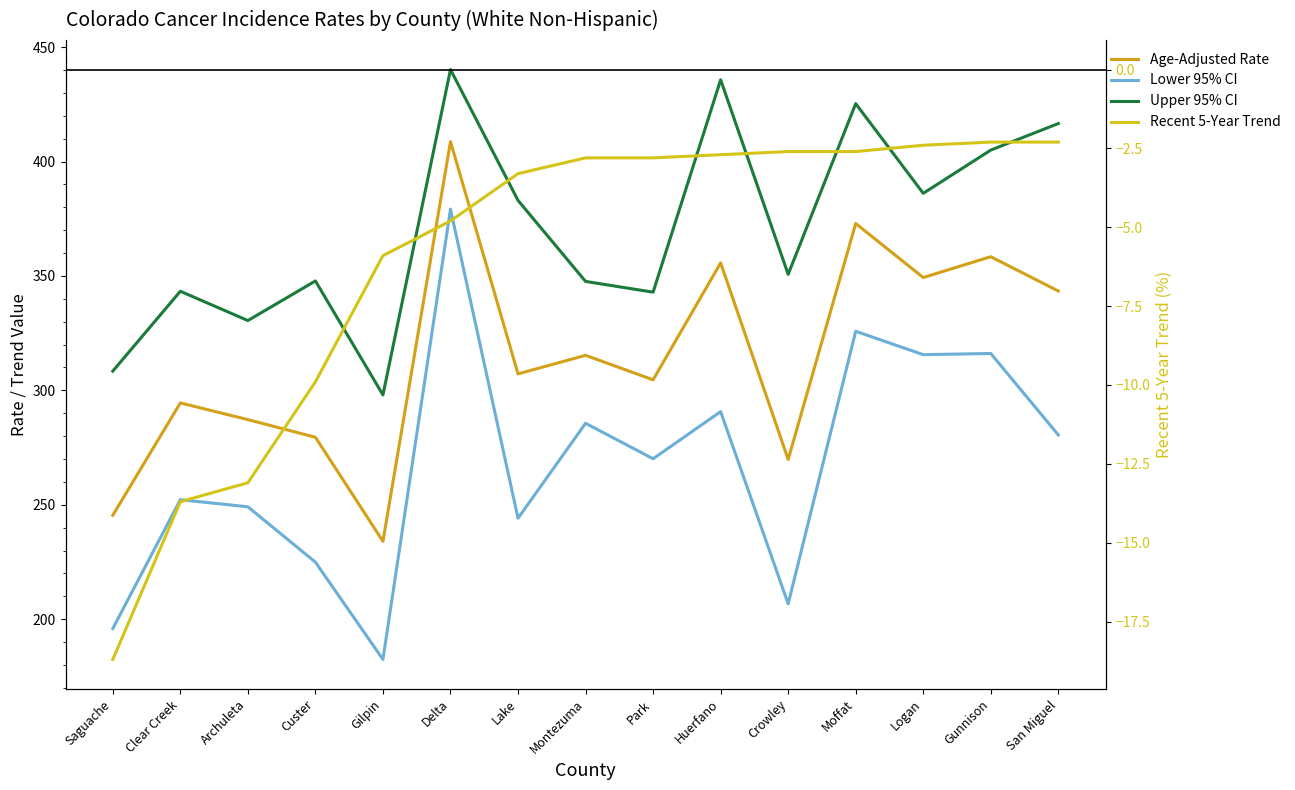

Reading right to left, list all the values displayed in this chart.

Age-Adjusted Rate: San Miguel=343.4	Gunnison=358.4	Logan=349.3	Moffat=372.9	Crowley=269.8	Huerfano=355.7	Park=304.6	Montezuma=315.3	Lake=307.2	Delta=408.7	Gilpin=234.0	Custer=279.5	Archuleta=287.2	Clear Creek=294.5	Saguache=245.4
Lower 95% CI: San Miguel=280.5	Gunnison=316.1	Logan=315.6	Moffat=325.8	Crowley=206.7	Huerfano=290.7	Park=270.1	Montezuma=285.6	Lake=244.1	Delta=379.2	Gilpin=182.4	Custer=224.9	Archuleta=249.1	Clear Creek=252.2	Saguache=195.9
Upper 95% CI: San Miguel=416.6	Gunnison=405.0	Logan=386.1	Moffat=425.3	Crowley=350.7	Huerfano=435.7	Park=342.9	Montezuma=347.6	Lake=383.0	Delta=440.2	Gilpin=298.0	Custer=347.8	Archuleta=330.5	Clear Creek=343.3	Saguache=308.4
Recent 5-Year Trend: San Miguel=-2.3	Gunnison=-2.3	Logan=-2.4	Moffat=-2.6	Crowley=-2.6	Huerfano=-2.7	Park=-2.8	Montezuma=-2.8	Lake=-3.3	Delta=-4.8	Gilpin=-5.9	Custer=-9.9	Archuleta=-13.1	Clear Creek=-13.7	Saguache=-18.7